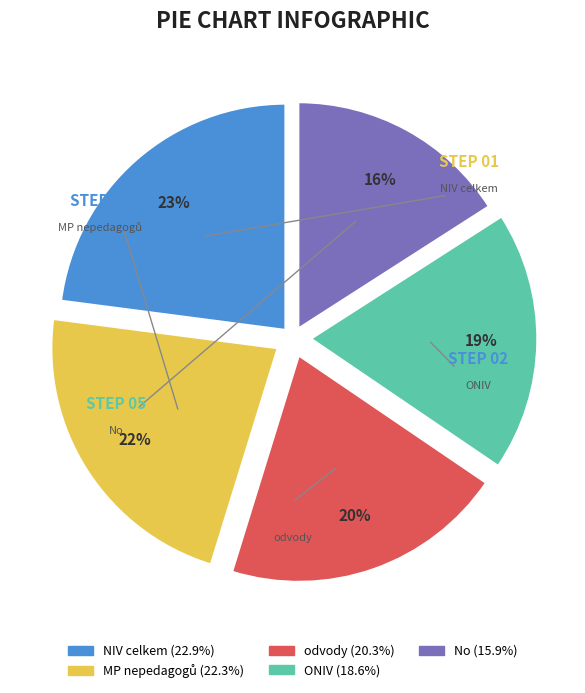

How many segments does this pie chart have?

5